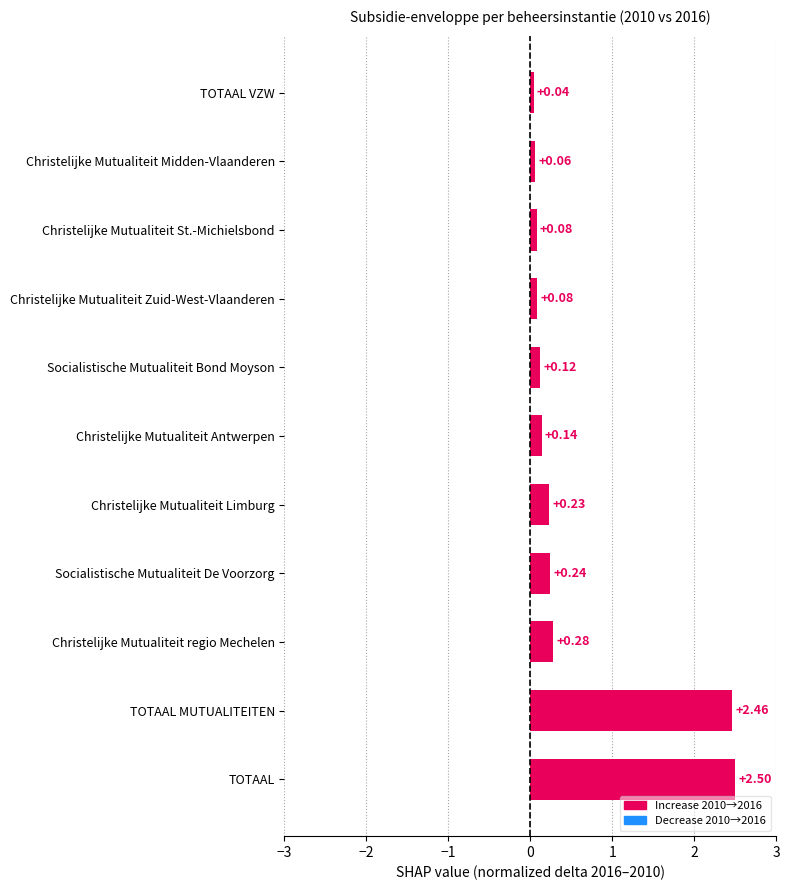

At which label is the value closest to 1?

Christelijke Mutualiteit regio Mechelen